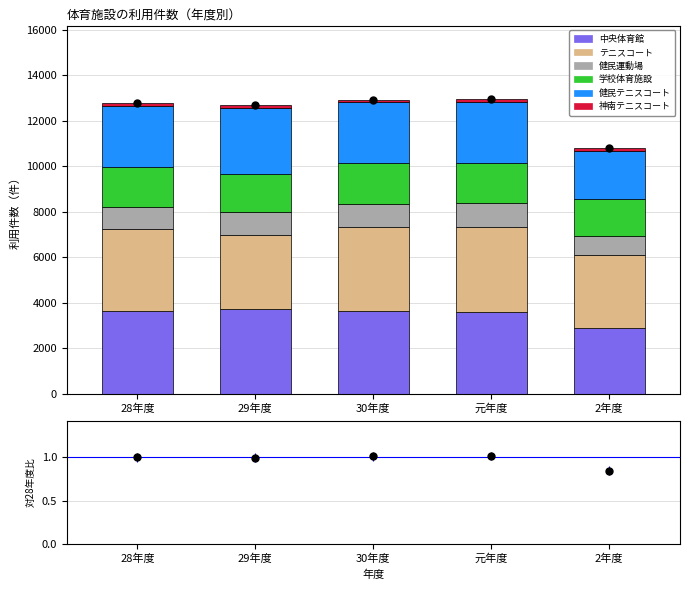

Which has a higher value, 29年度 or 30年度?

29年度